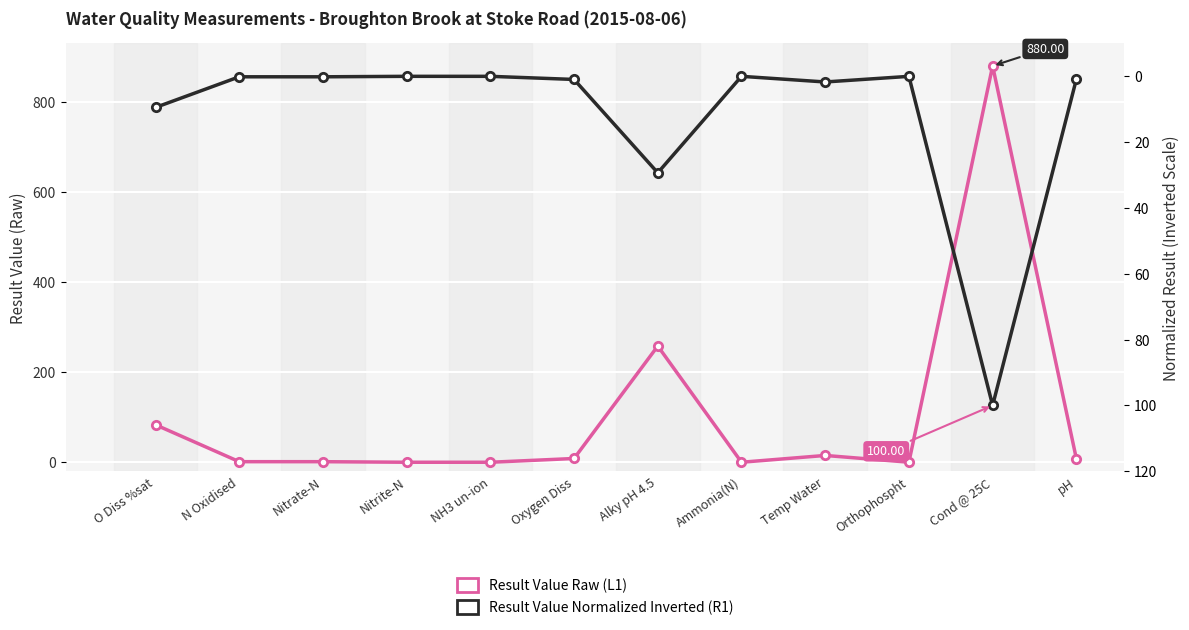

Between Nitrite-N and Alky pH 4.5, which series saw the biggest shift?

Result Value (Raw)